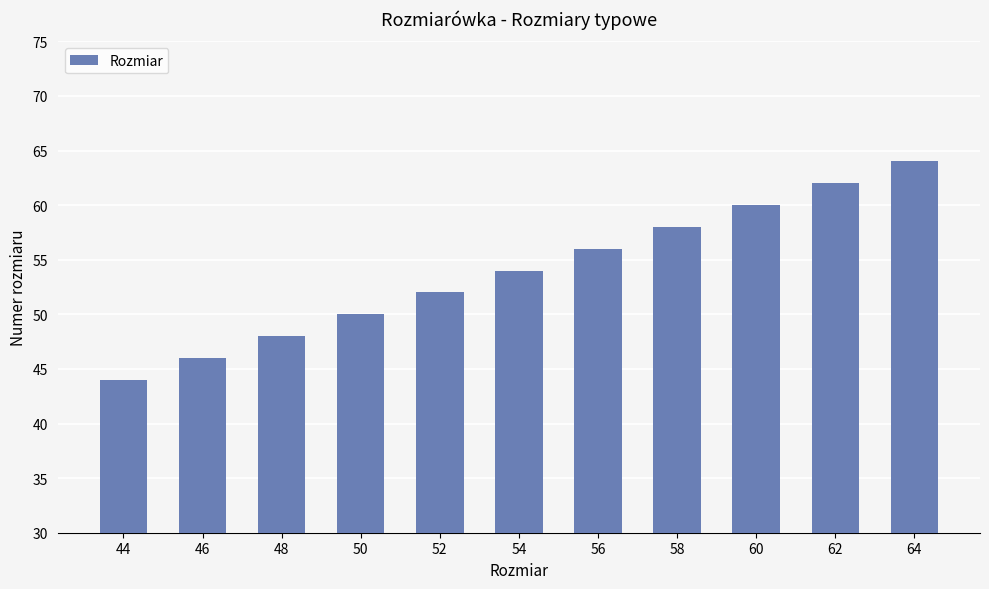

What is the minimum value shown in the chart?

44